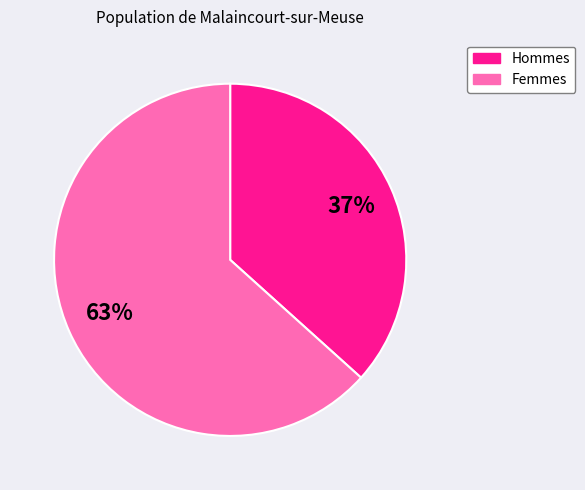

To the nearest percent, what is the average slice percentage?

50%